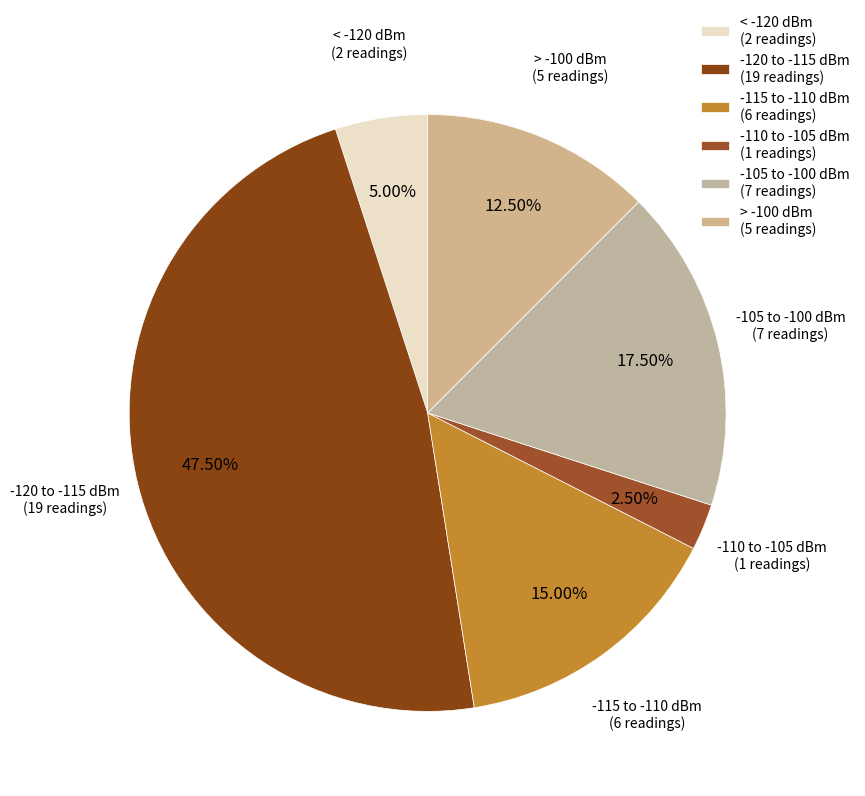

Between -105 to -100 dBm (7 readings) and -115 to -110 dBm (6 readings), which is larger?

-105 to -100 dBm (7 readings)